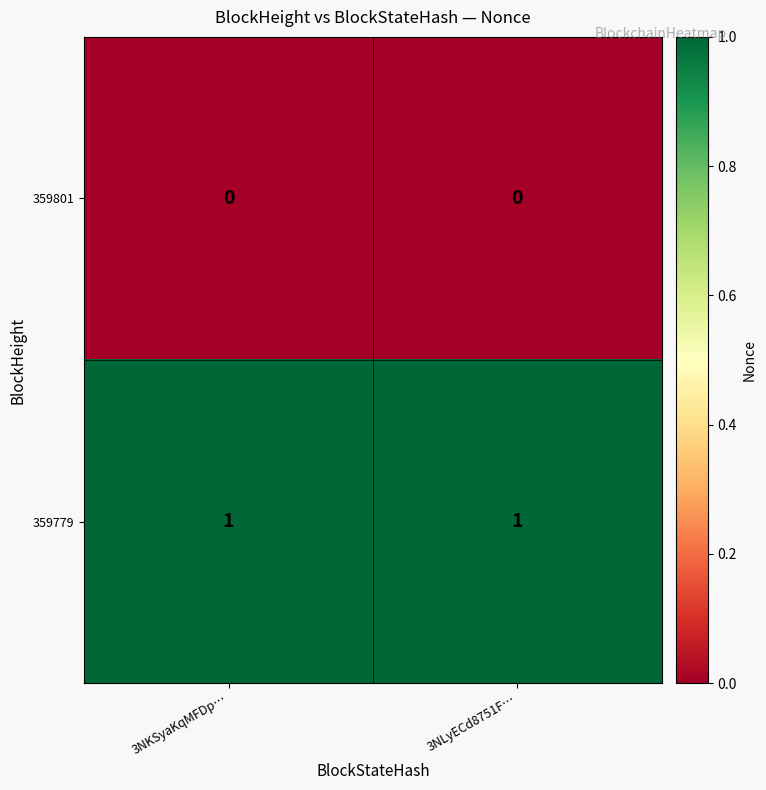

The value of 359801 at 3NLyECd8751F… is 0. True or false?

True